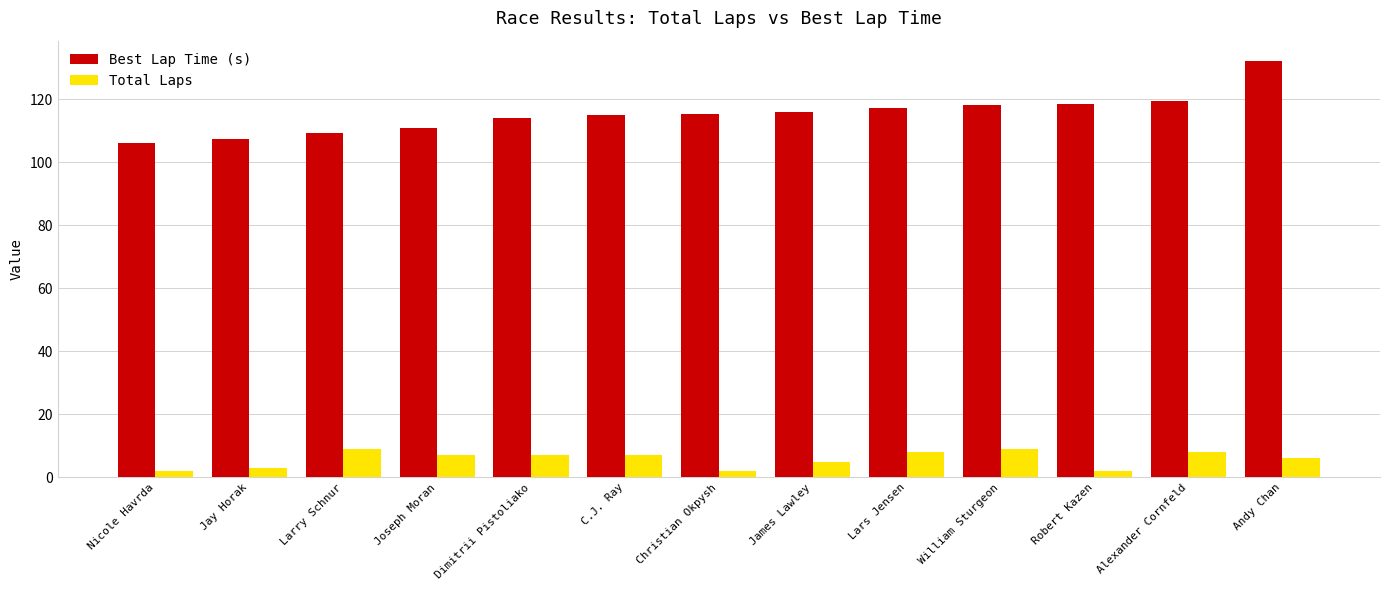

Count the number of categories in the chart.

13